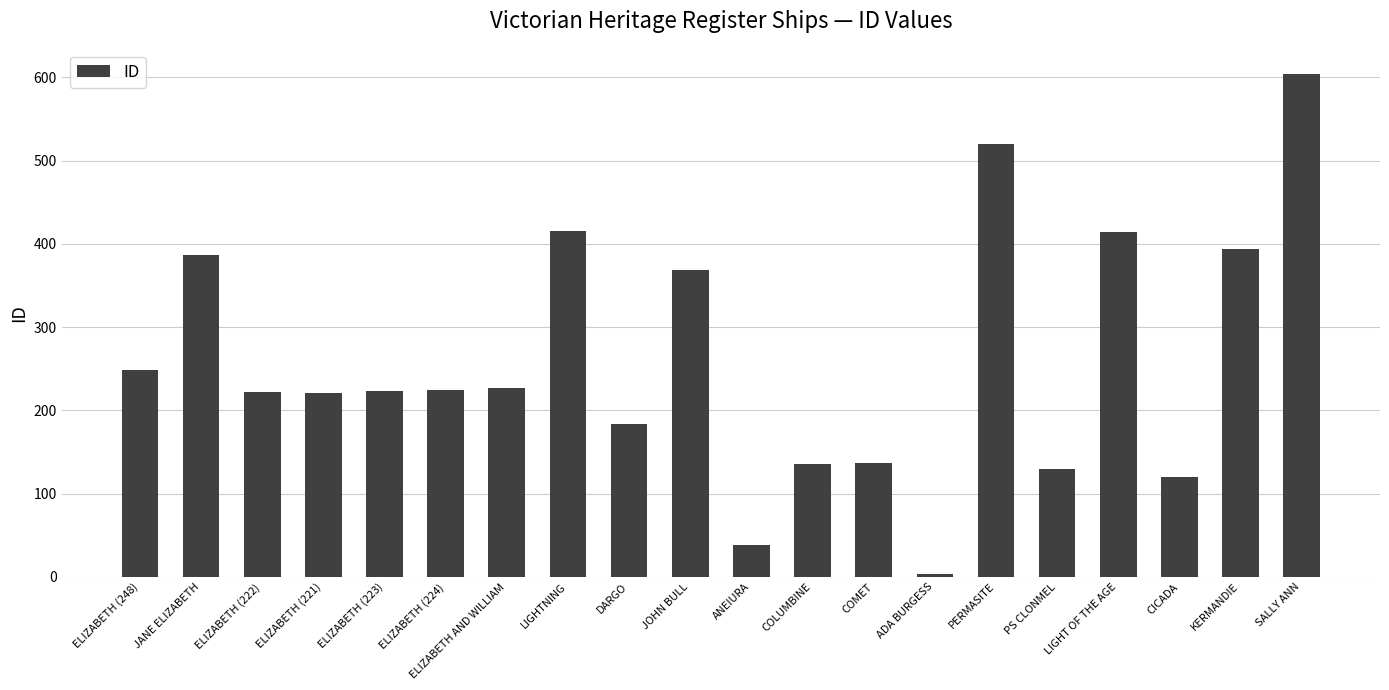

What is the label of the 9th bar from the right?

COLUMBINE